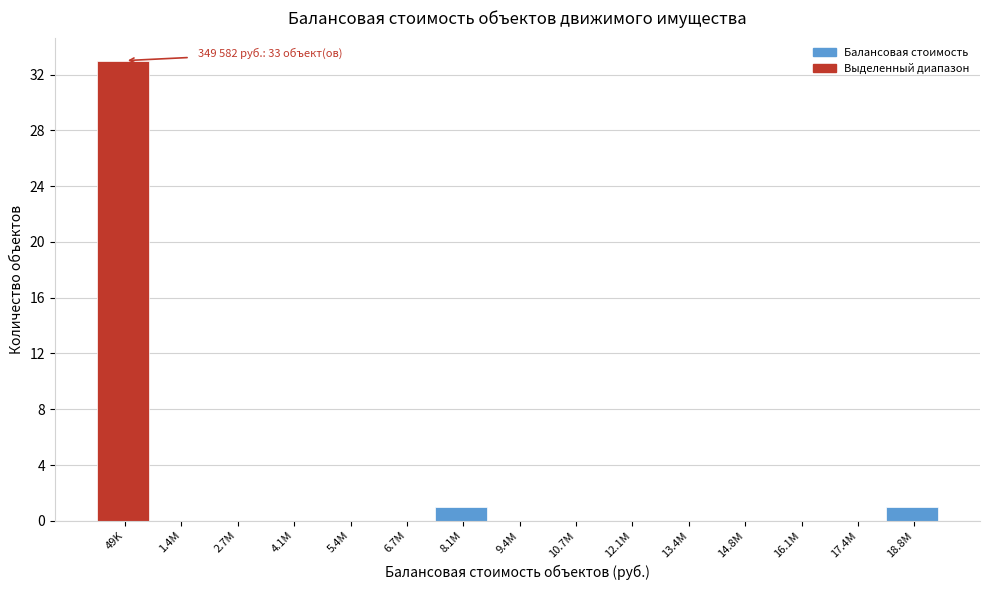

Reading right to left, transcribe all the data shown in this chart.

18.8M=1	17.4M=0	16.1M=0	14.8M=0	13.4M=0	12.1M=0	10.7M=0	9.4M=0	8.1M=1	6.7M=0	5.4M=0	4.1M=0	2.7M=0	1.4M=0	49K=33